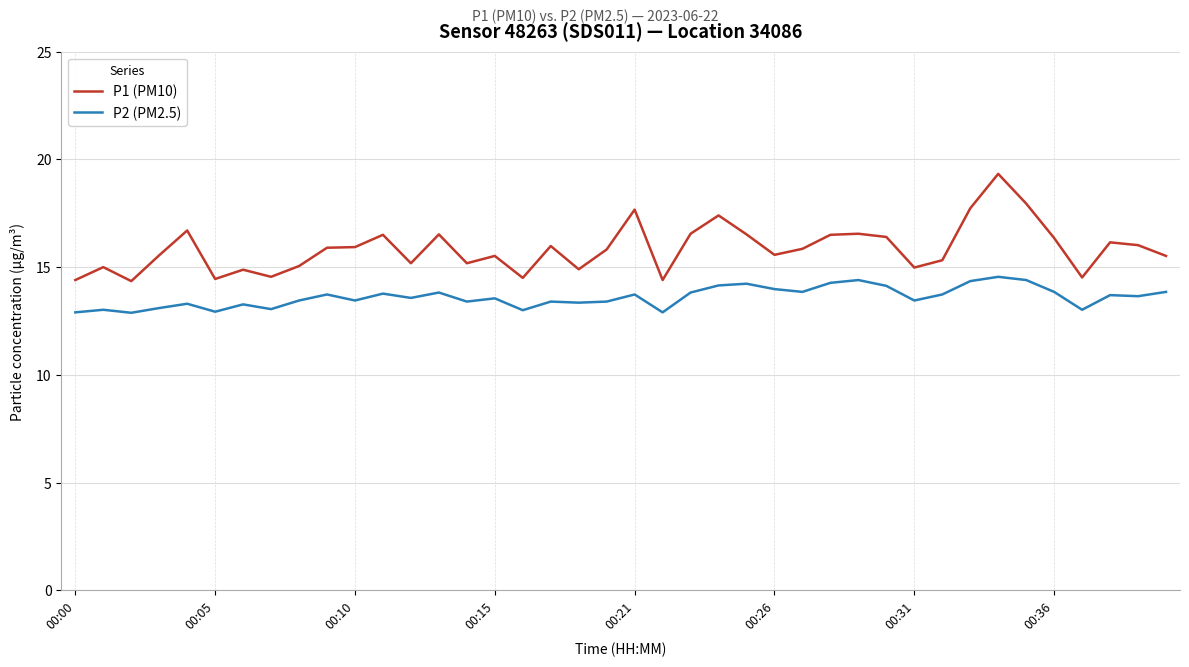

What is the minimum value shown in the chart?

12.9